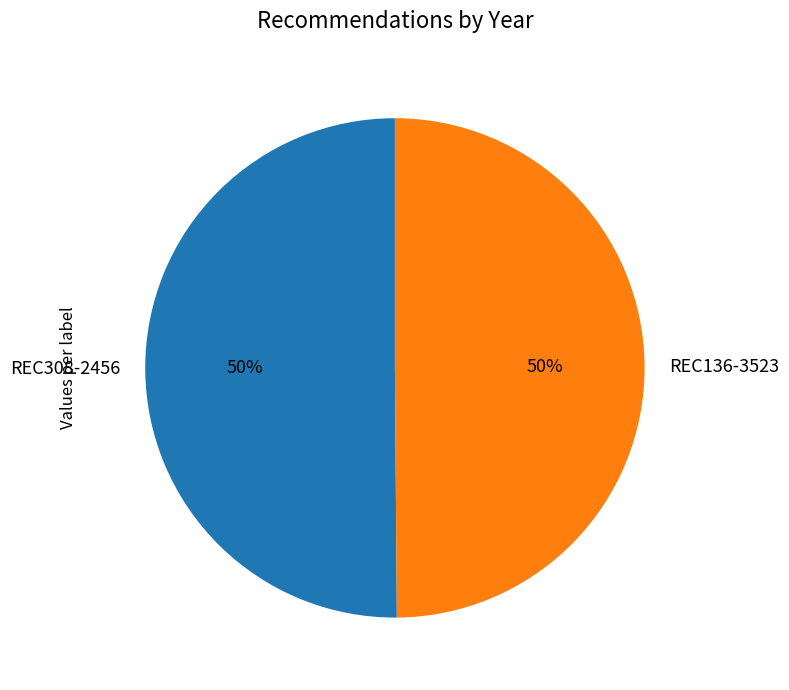

Is the sum of REC136-3523 and REC308-2456 greater than half?

Yes